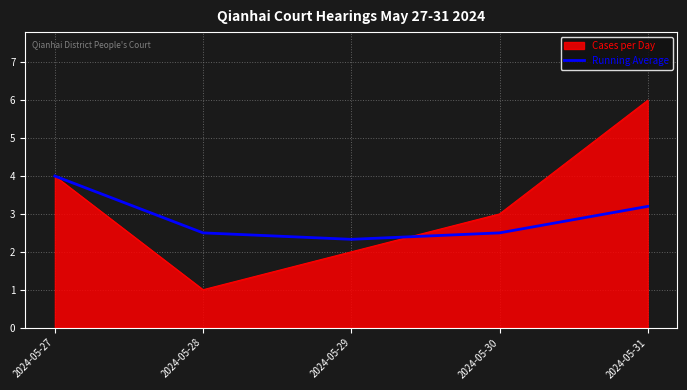

At which category is the sum across all series the highest?

2024-05-31